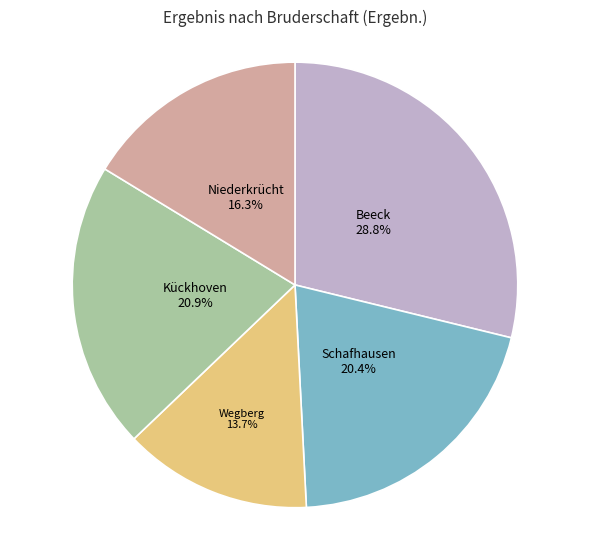

Is there any slice that represents more than half of the pie?

No